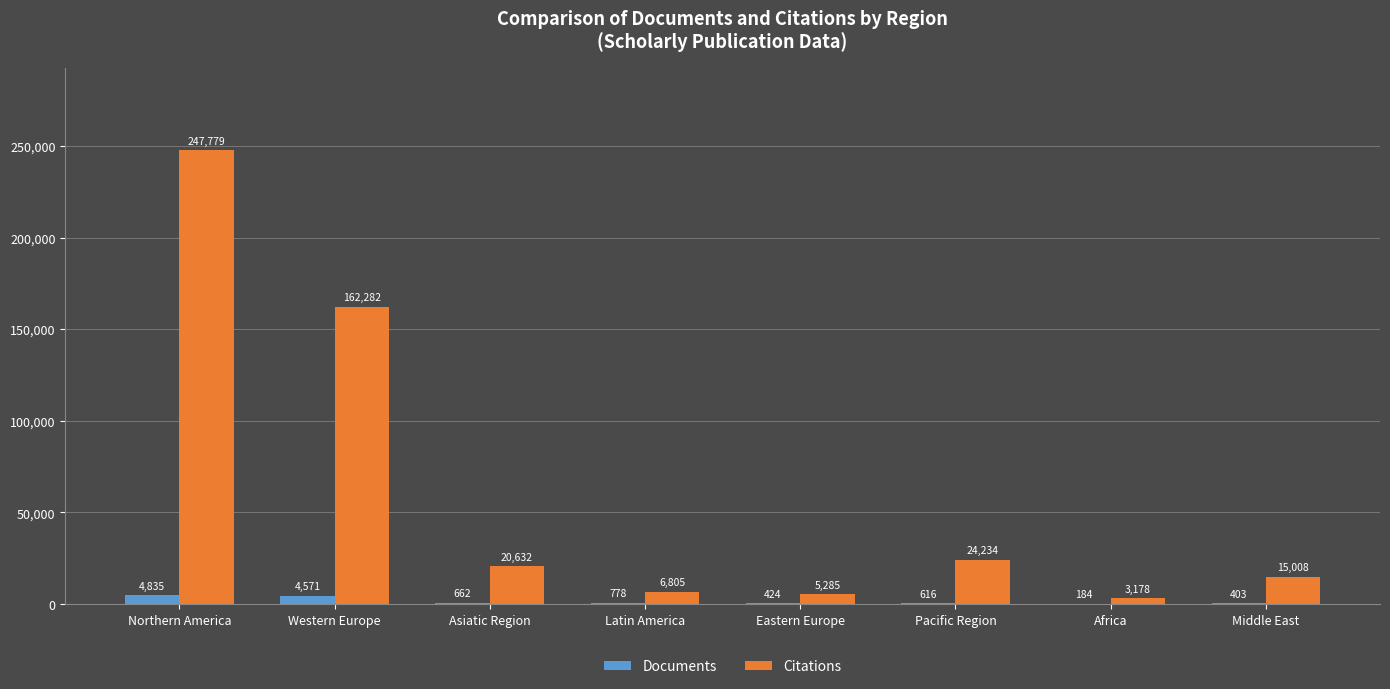

Between Pacific Region and Africa, which series saw the biggest shift?

Citations